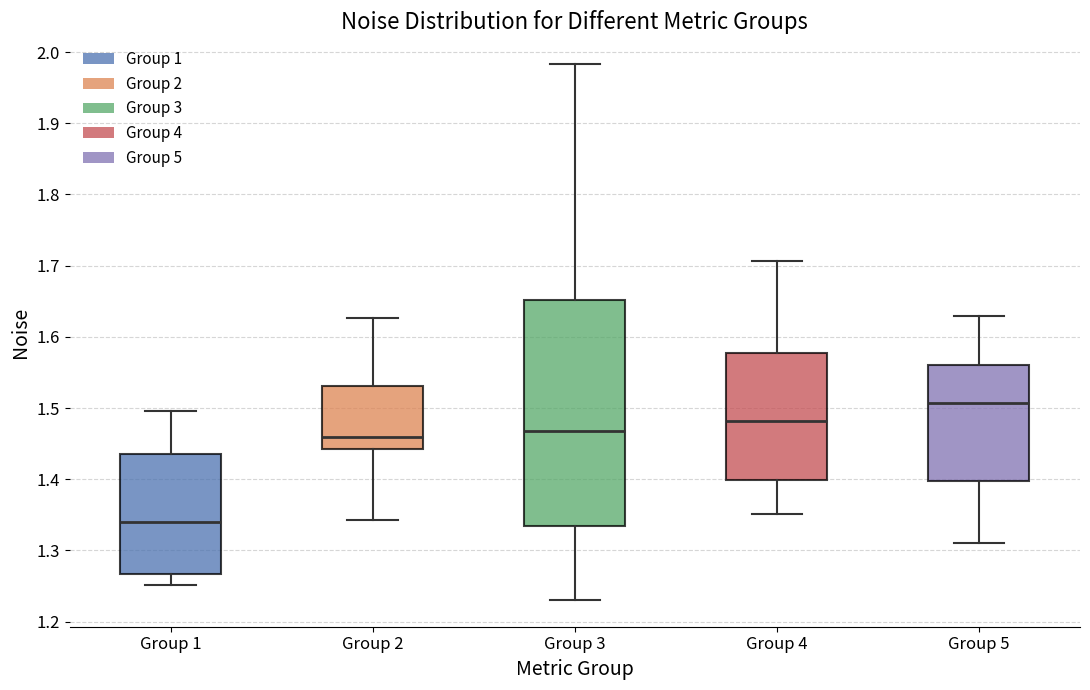

Comparing the boxes themselves (not the whiskers), which one is the tallest?

Group 3